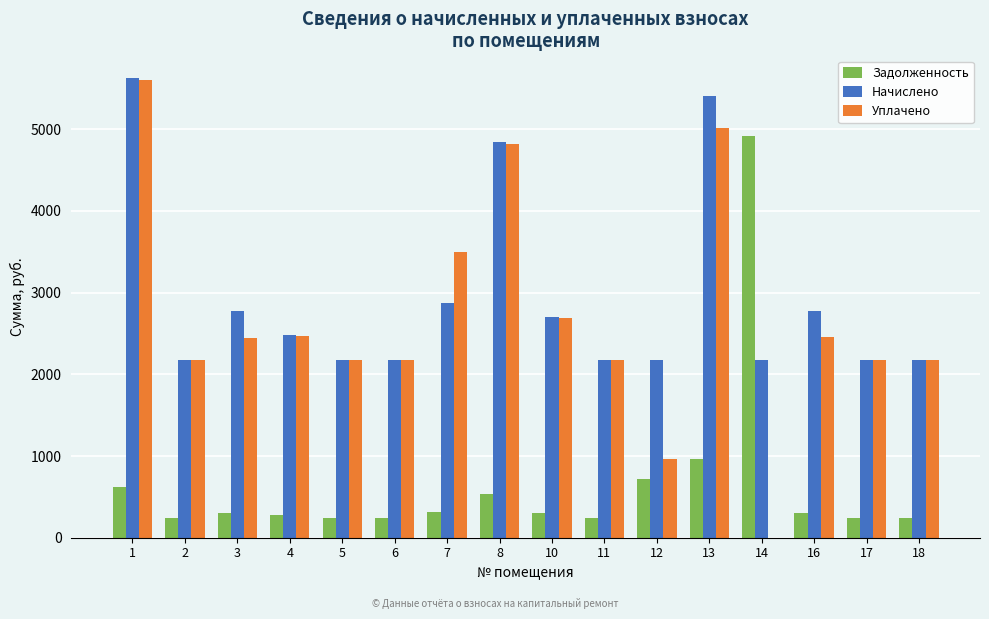

Which series changed the most between 1 and 3?

Уплачено